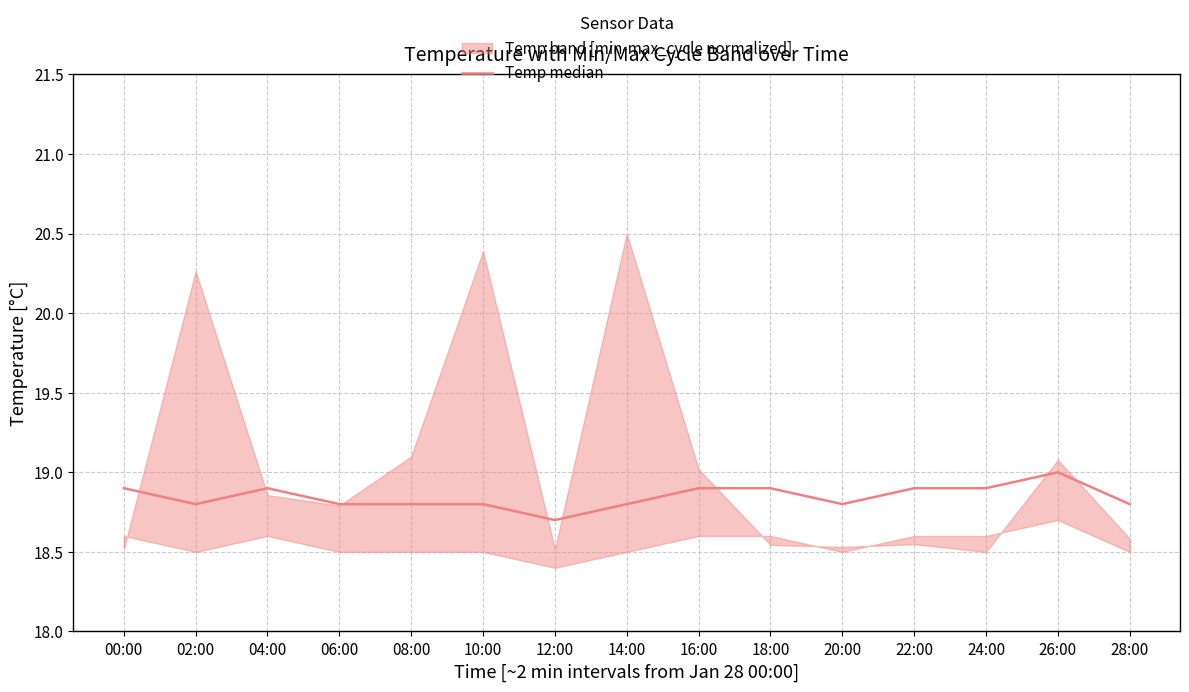

Does the chart have visible grid lines?

Yes